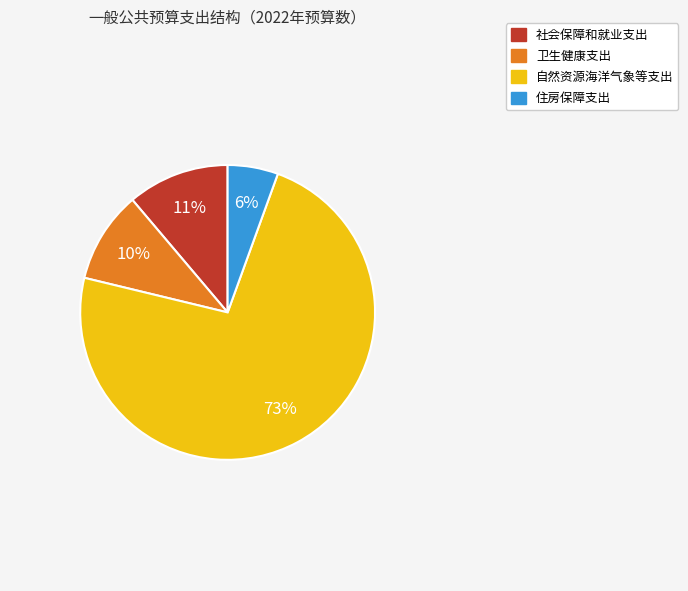

The 卫生健康支出 slice represents 10% of the pie. True or false?

True